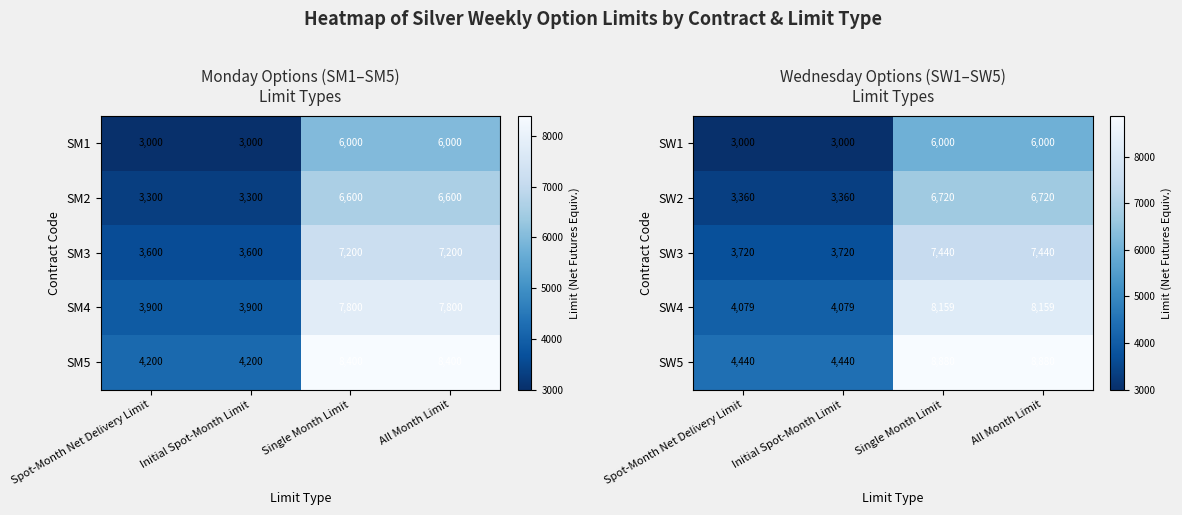

How many SW3 values are between 3720 and 7440?

4